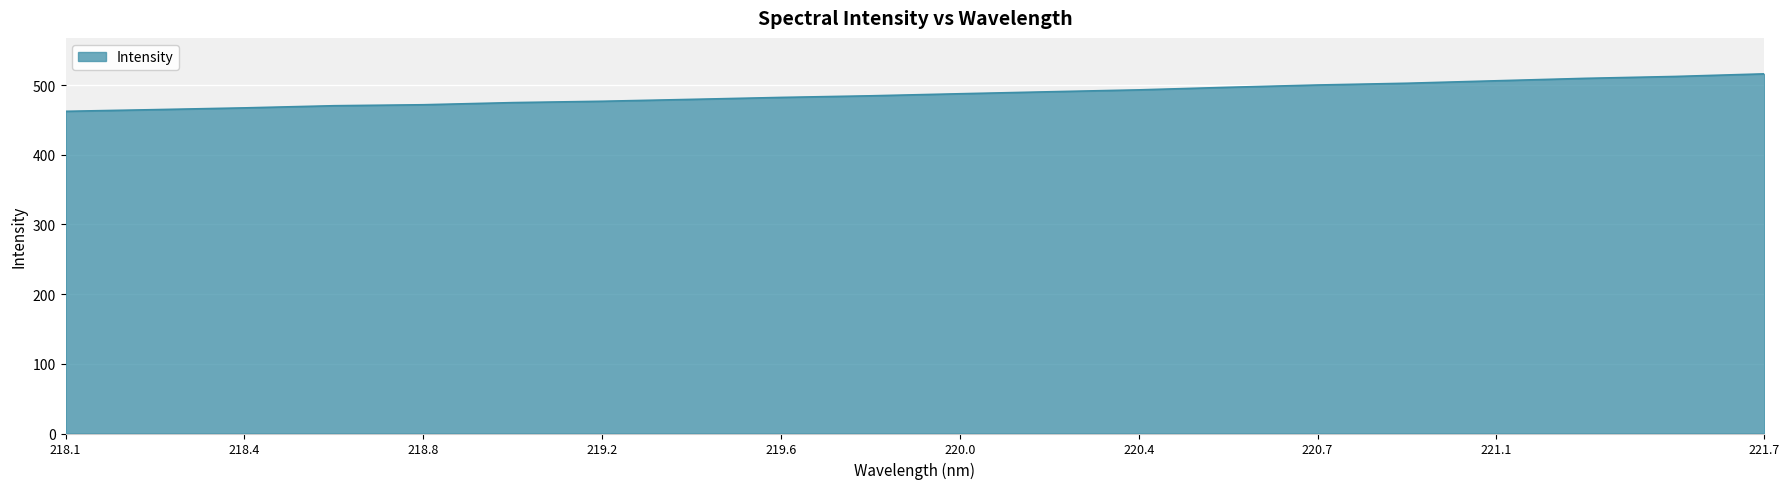

What is the difference between the maximum and minimum values?

53.8